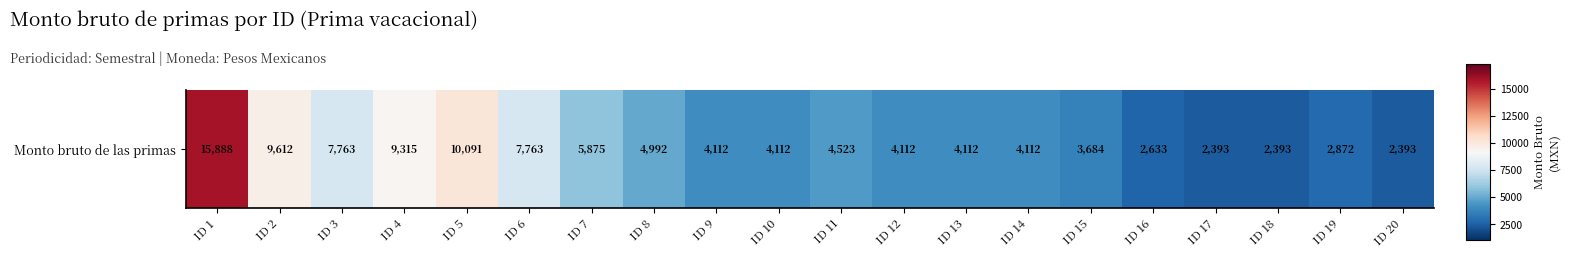

Read the value at ID 9.

4112.0